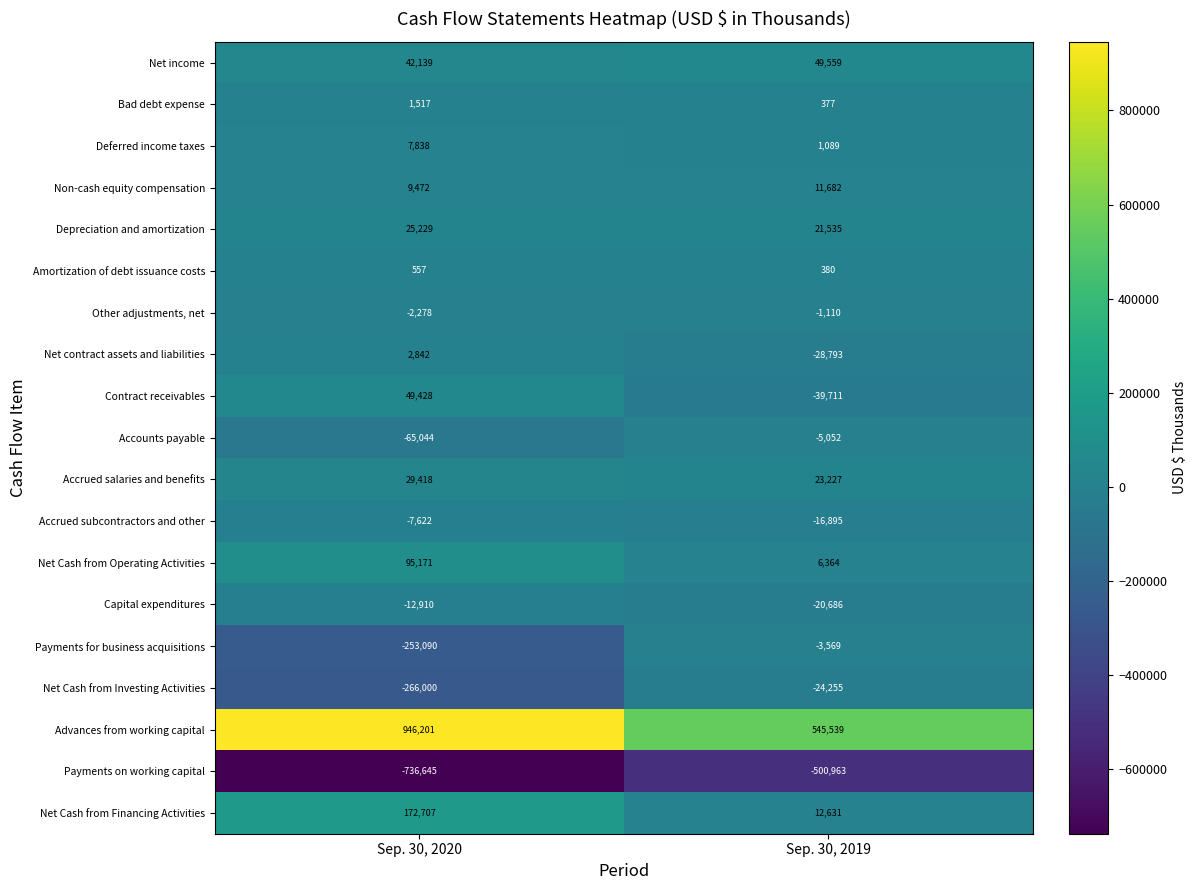

Which series has the widest spread of values?

Advances from working capital